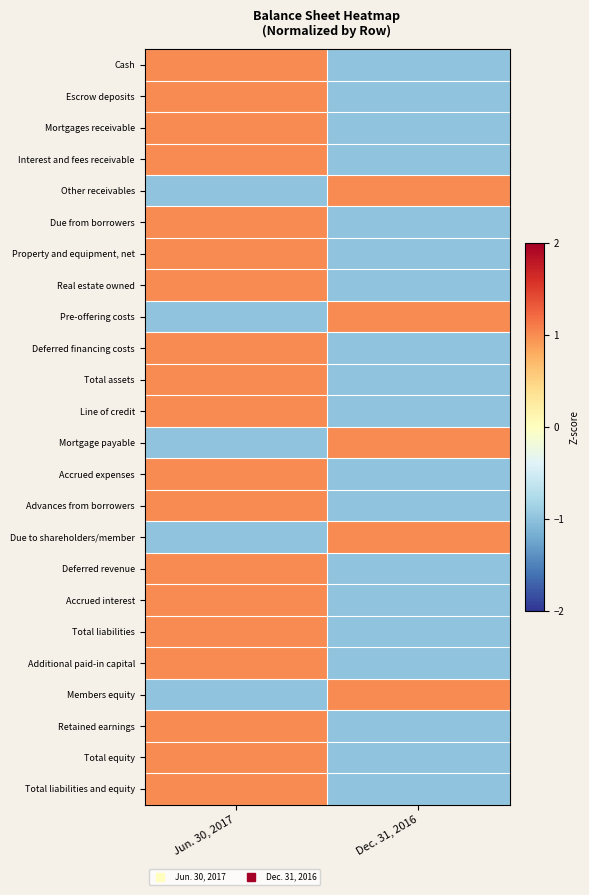

At how many categories does at least one series exceed 0?

2